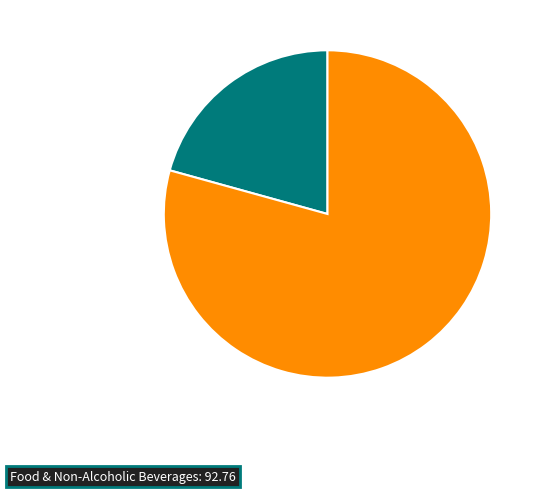

Does any single category account for the majority?

Yes